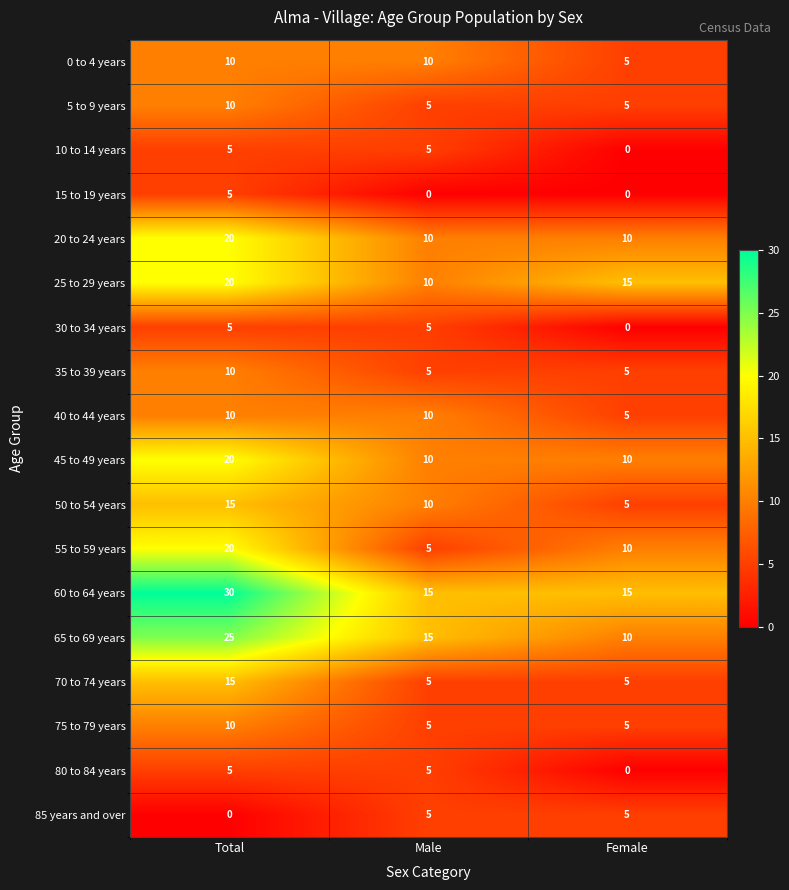

Is the value of 40 to 44 years at Total greater than the value of 15 to 19 years at Male?

Yes